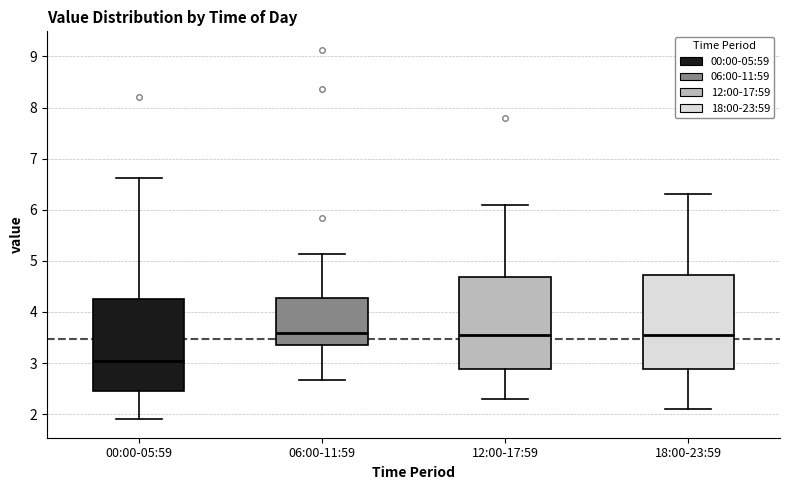

Where is the upper edge of the box for 12:00-17:59 on the y-axis? The values are not printed on the chart, so give them approximately, as read against the axis.

4.7